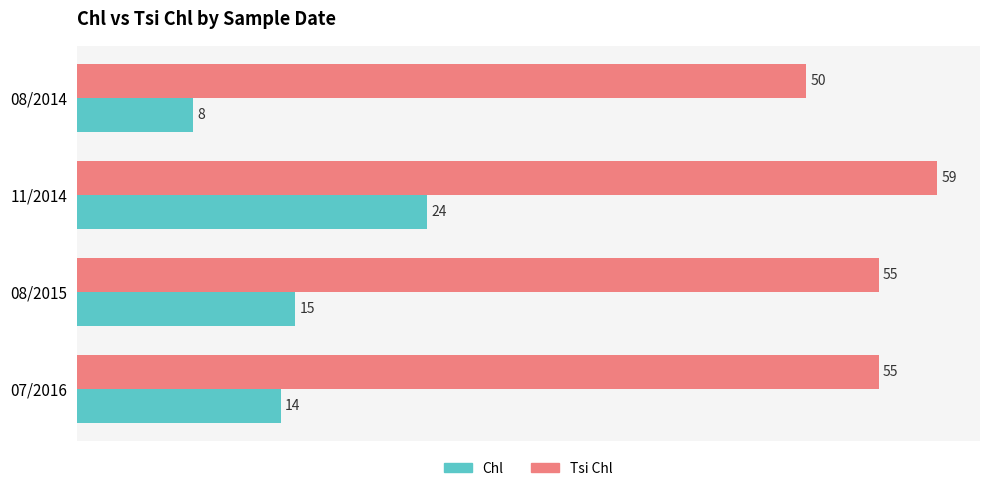

Is the value of Chl at 08/2015 greater than the value of Tsi Chl at 07/2016?

No